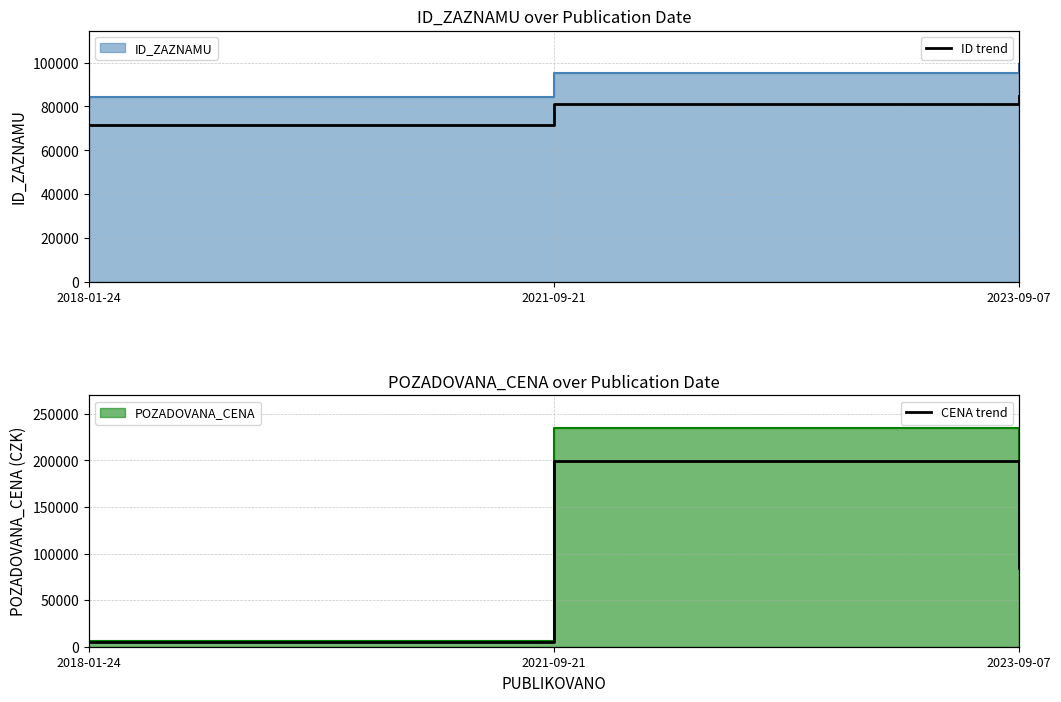

What is the label of the 1st point from the right?

2023-09-07